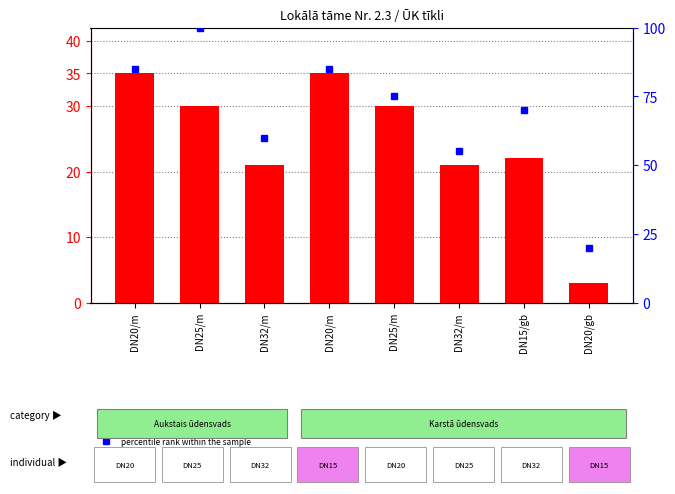

List the series in order of their overall mean, lowest first.

count, percentile rank within the sample